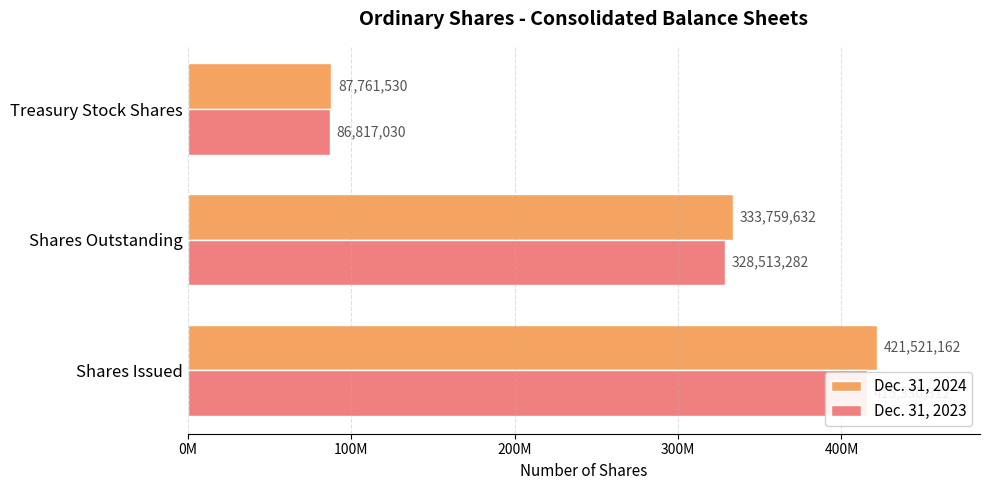

The Dec. 31, 2024 series shows 150206464 at Treasury Stock Shares. True or false?

False